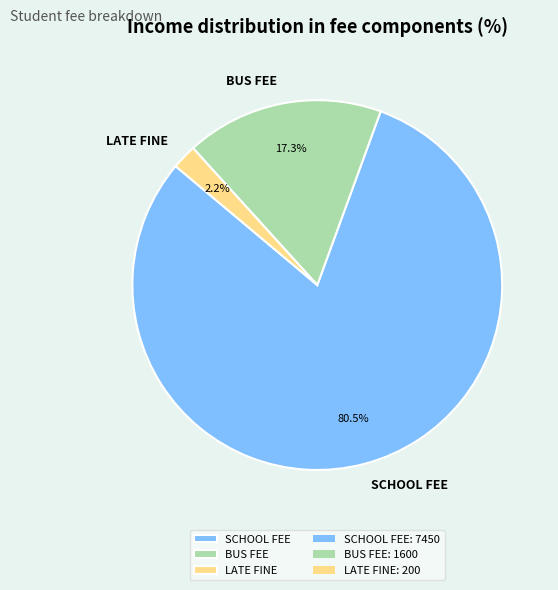

Combined, what portion of the pie is SCHOOL FEE and BUS FEE?

97.8%